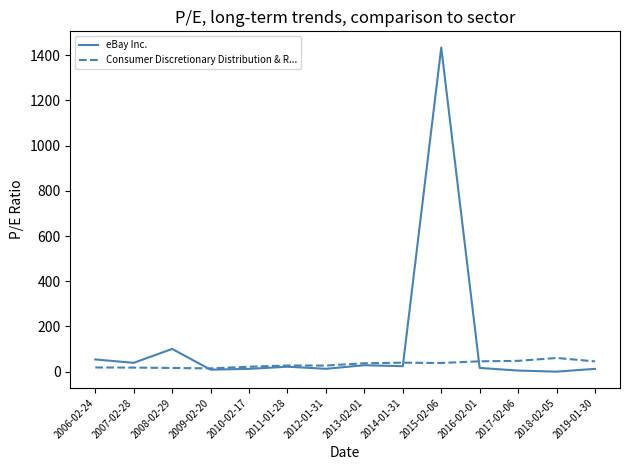

At how many categories does at least one series exceed 721?

1